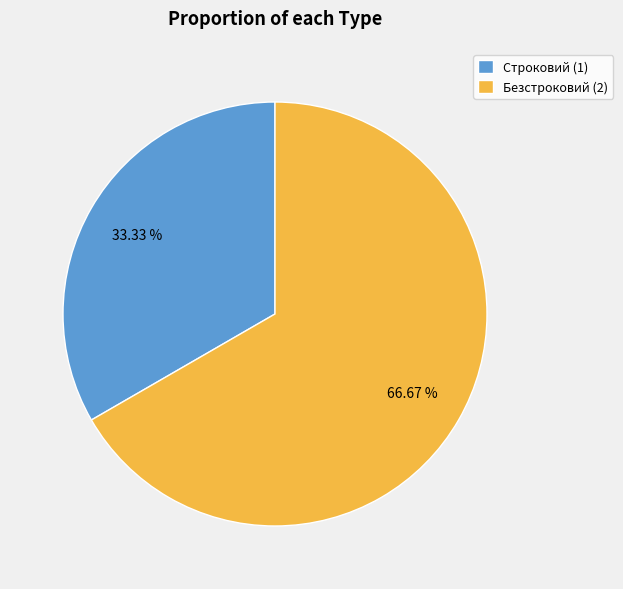

How much of the chart is everything except Строковий?

66.7%